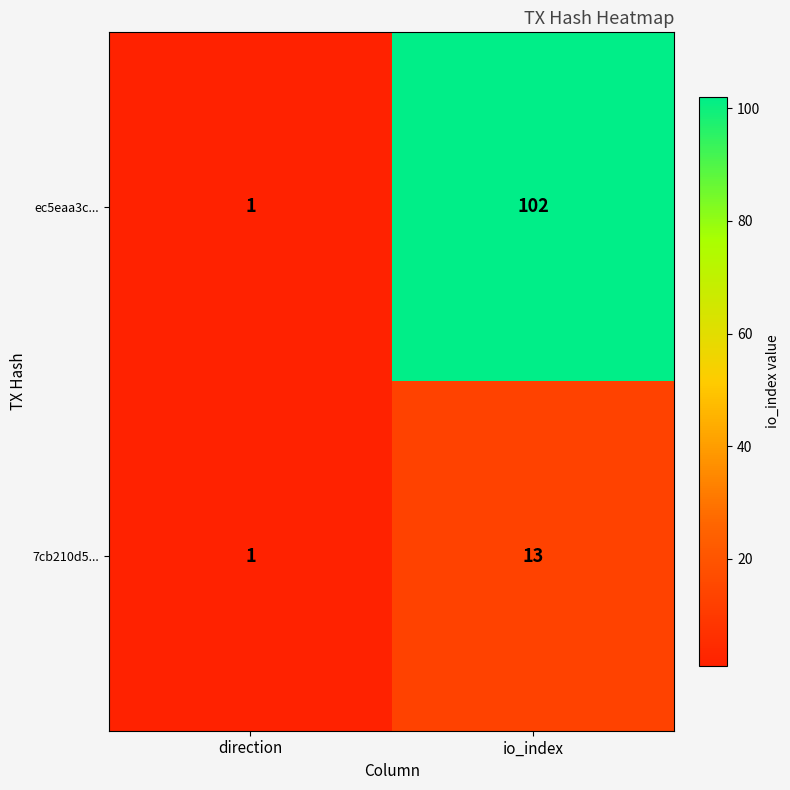

Rank the series by their maximum value, from lowest to highest.

7cb210d5..., ec5eaa3c...